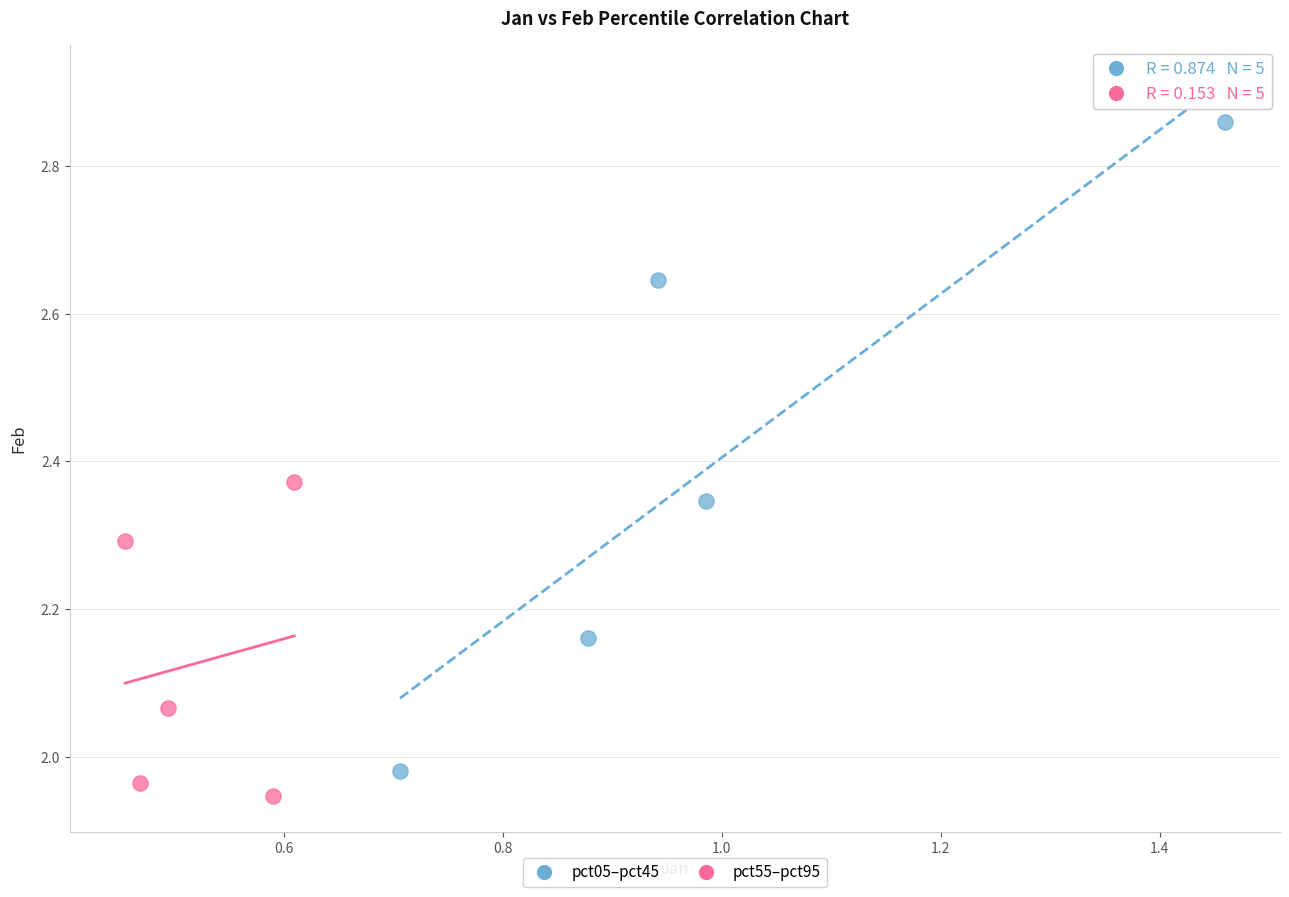

Which series has the widest spread of Y values?

pct05–pct45